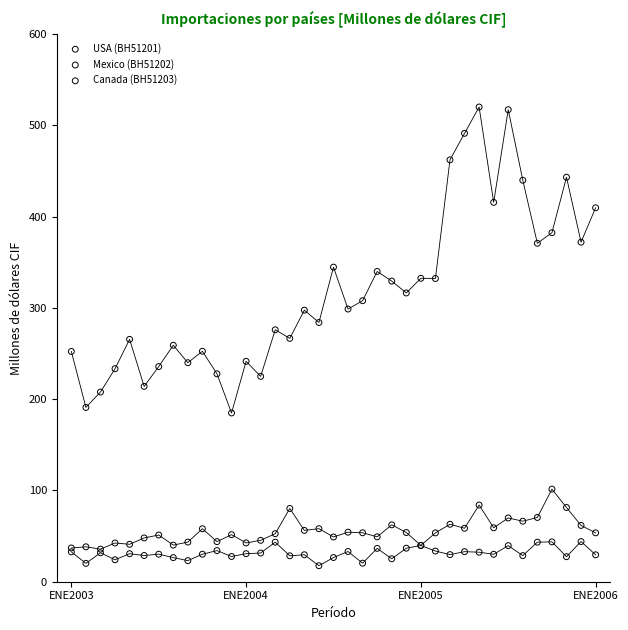

What are all the series names shown in the legend?

USA (BH51201), Mexico (BH51202), Canada (BH51203)